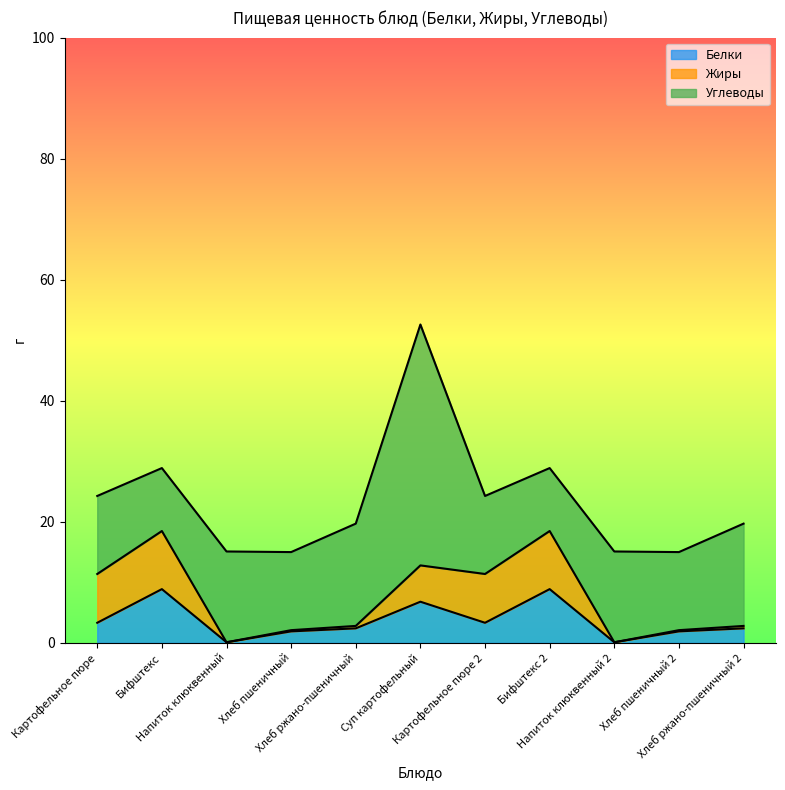

What is the average value of the Жиры series?

3.9